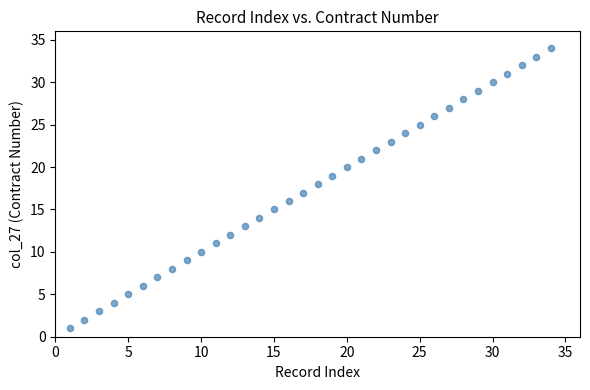

What is the range of X values (max minus min)?

33